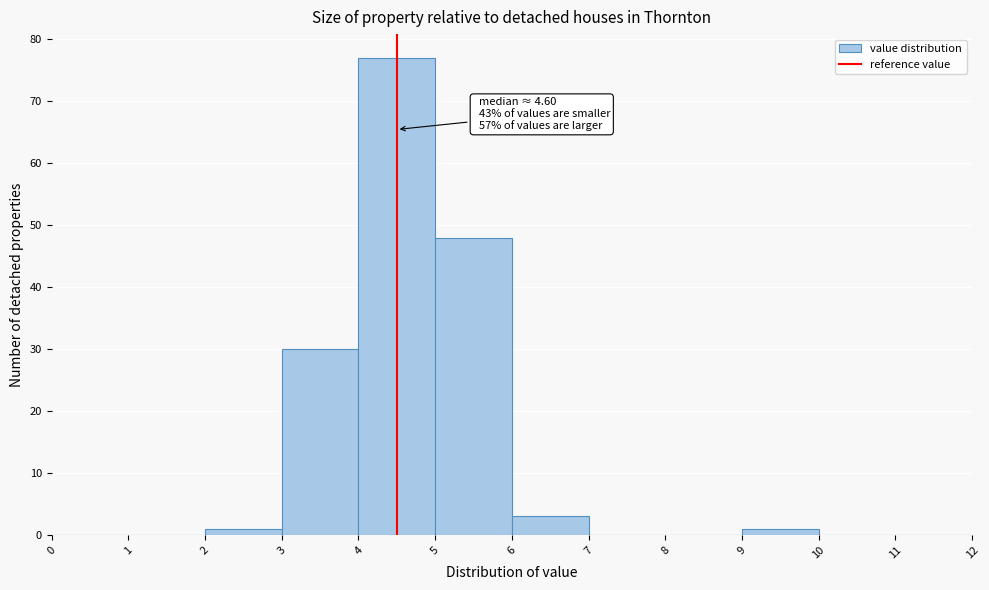

Over which range of the x-axis is the bar tallest?

4 to 5